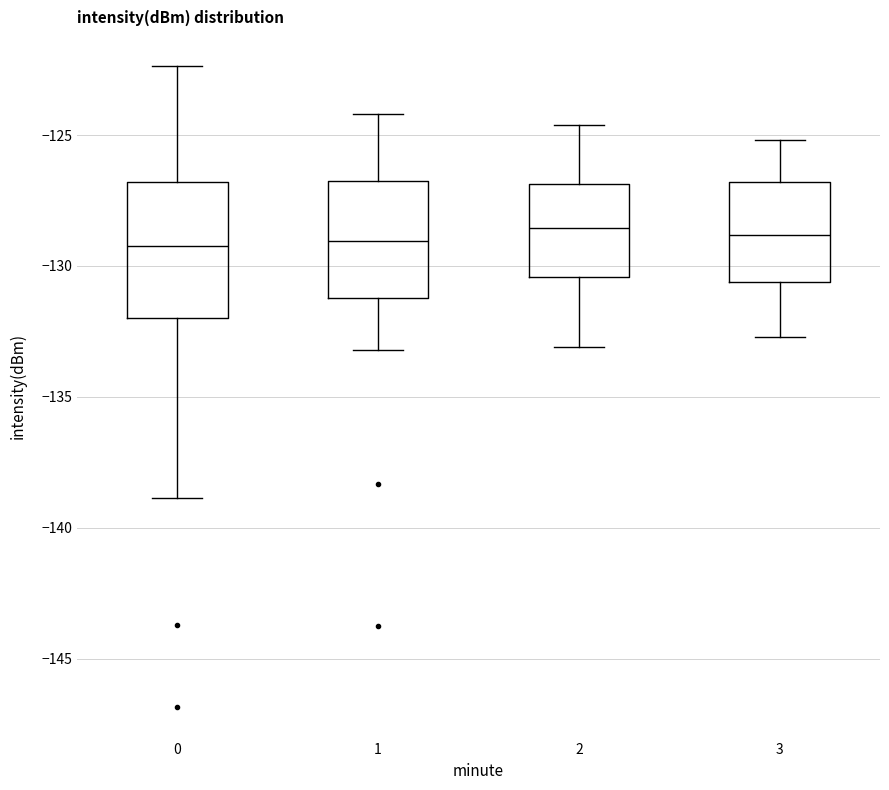

Where is the upper edge of the box at x = 3 on the y-axis? The values are not printed on the chart, so give them approximately, as read against the axis.

-127.0